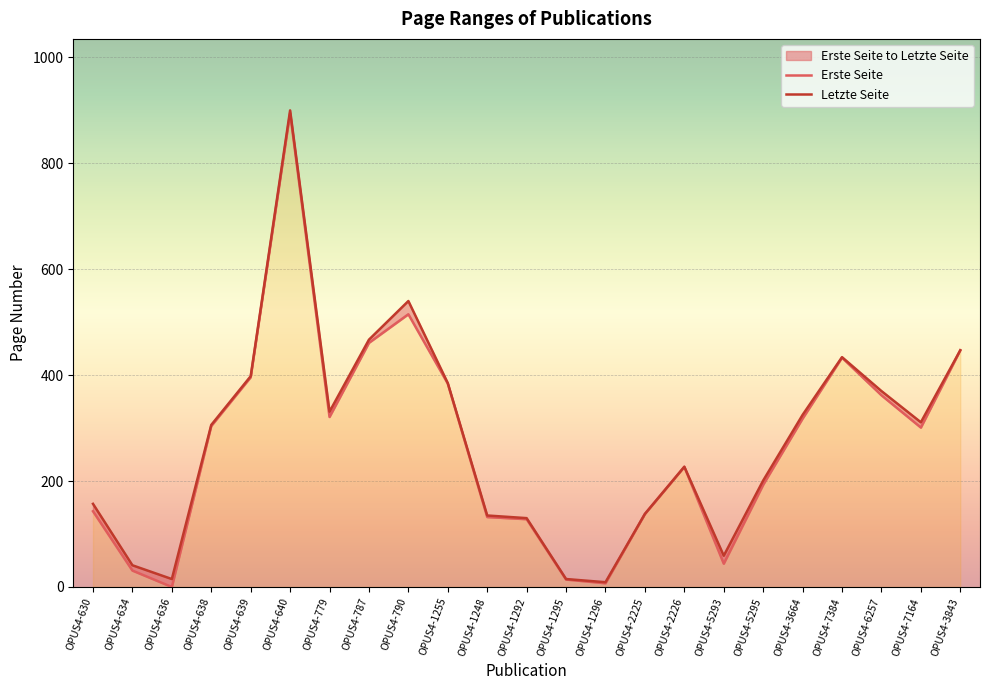

True or false: Letzte Seite has a value of 24 at OPUS4-634.

False